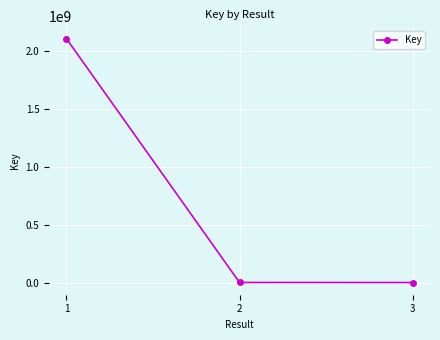

What is the minimum value shown in the chart?

700167